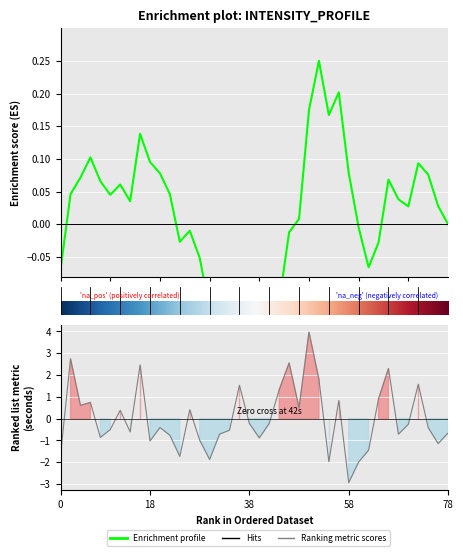

Between 20 and 15, which is larger?

15